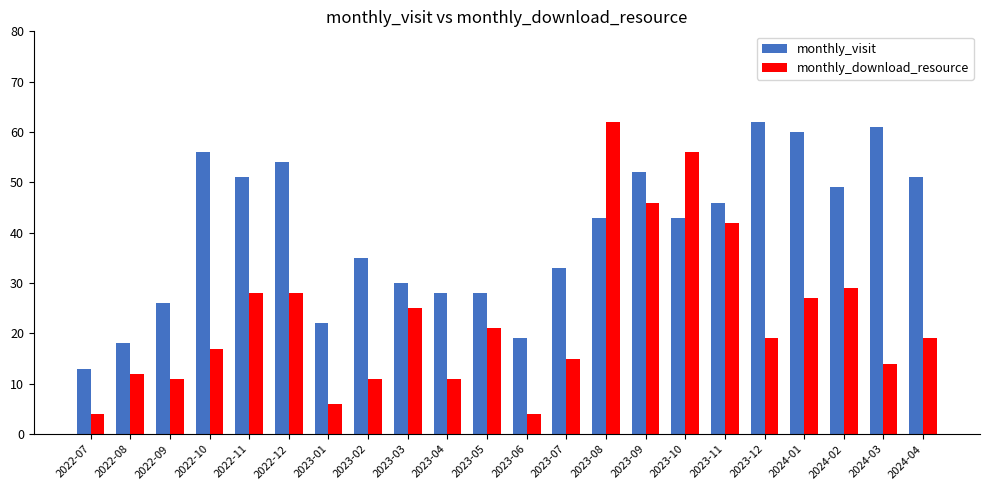

Rank the series by their average value, from lowest to highest.

monthly_download_resource, monthly_visit